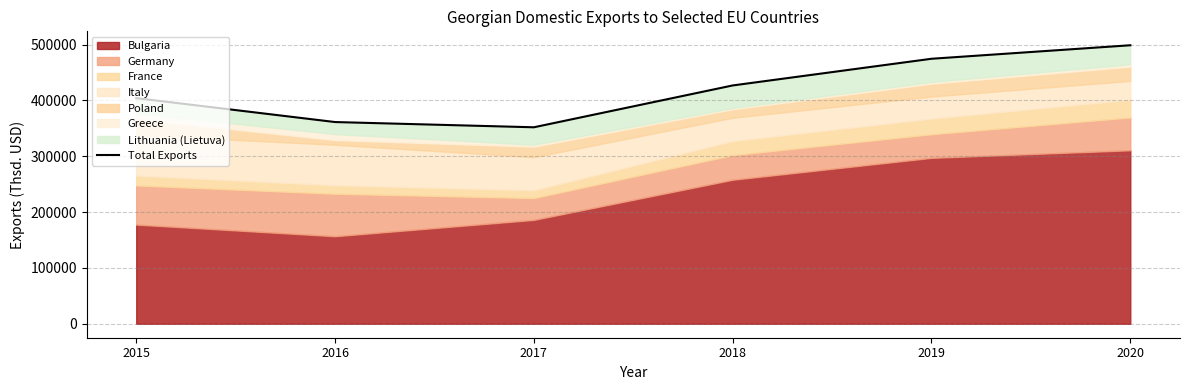

Is it true that the value at 2019 is 474684.2?

True